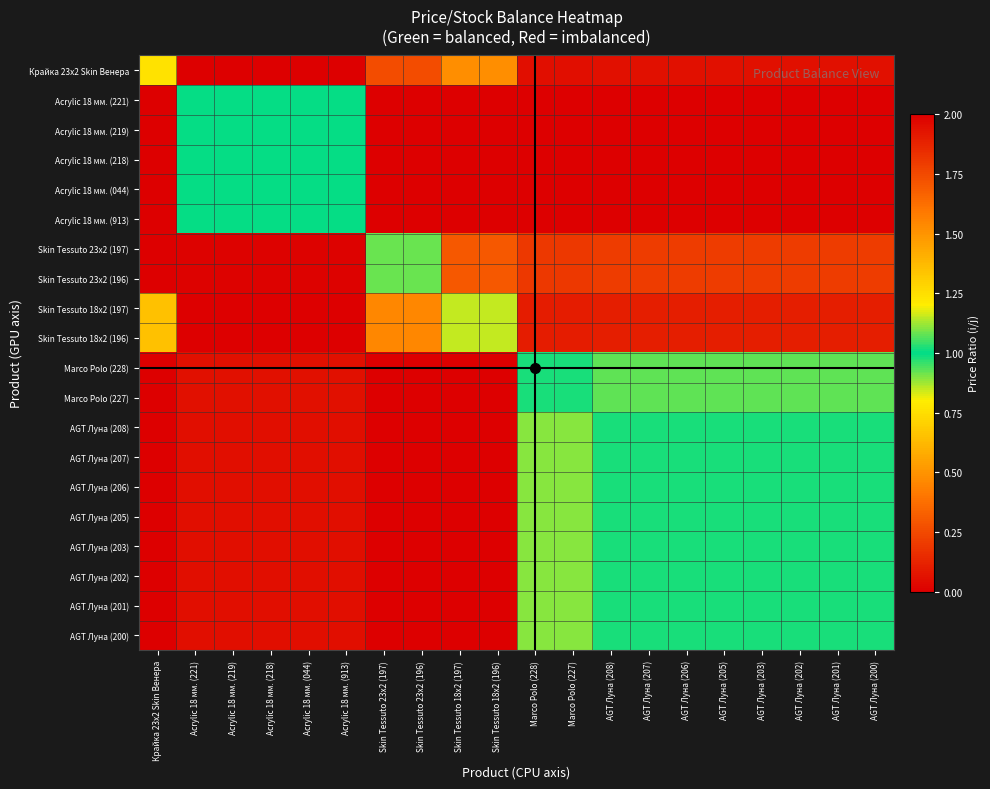

At how many categories does at least one series exceed 202?

1